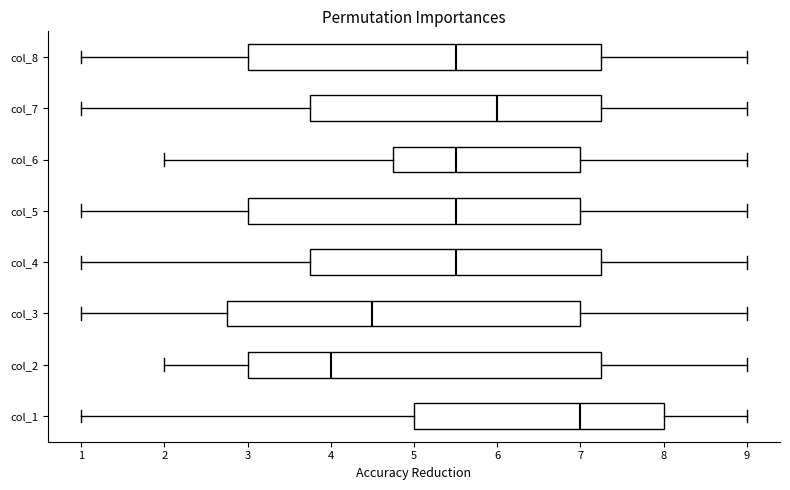

Reading bottom to top, read every box against the x-axis: the position of its median line, the range the box covers, and the ends of its whiskers. The values are not printed on the chart, so give them approximately, as read against the axis.

col_1: median 7.0, box 5.0 to 8.0, whiskers 1.0 to 9.0
col_2: median 4.0, box 3.0 to 7.3, whiskers 2.0 to 9.0
col_3: median 4.5, box 2.8 to 7.0, whiskers 1.0 to 9.0
col_4: median 5.5, box 3.8 to 7.3, whiskers 1.0 to 9.0
col_5: median 5.5, box 3.0 to 7.0, whiskers 1.0 to 9.0
col_6: median 5.5, box 4.8 to 7.0, whiskers 2.0 to 9.0
col_7: median 6.0, box 3.8 to 7.3, whiskers 1.0 to 9.0
col_8: median 5.5, box 3.0 to 7.3, whiskers 1.0 to 9.0